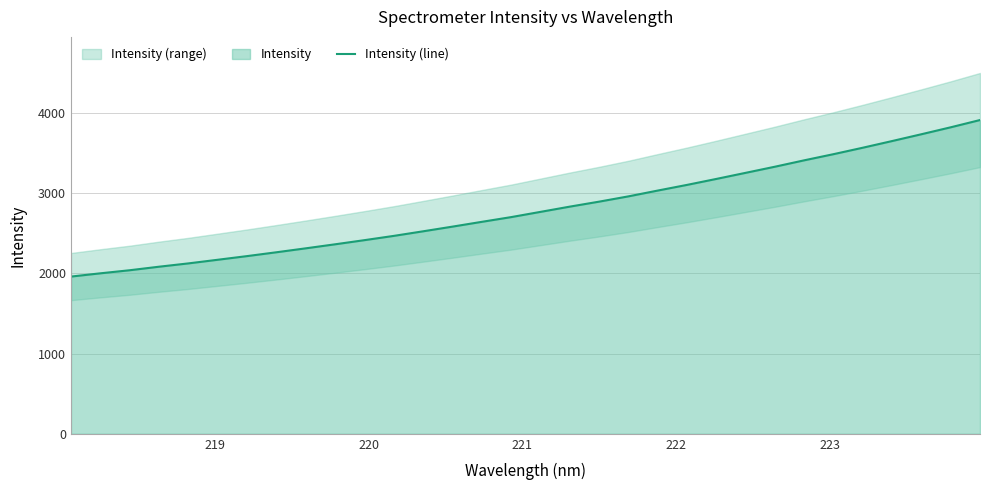

What is the lowest value of the Intensity (line) series?

1958.2